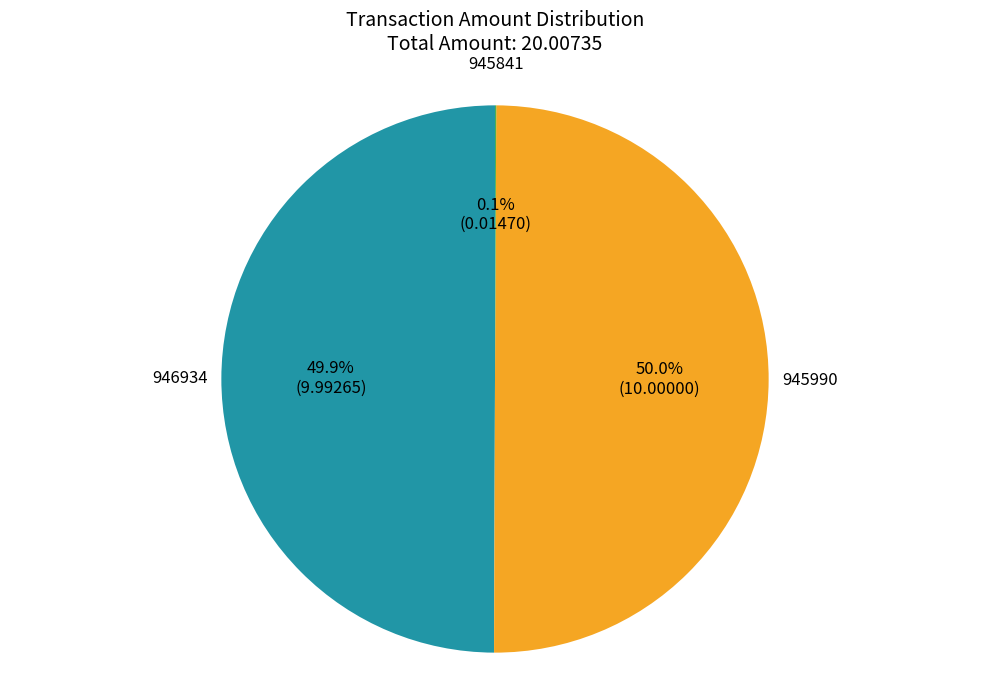

What percentage is NOT represented by 946934?

50.1%